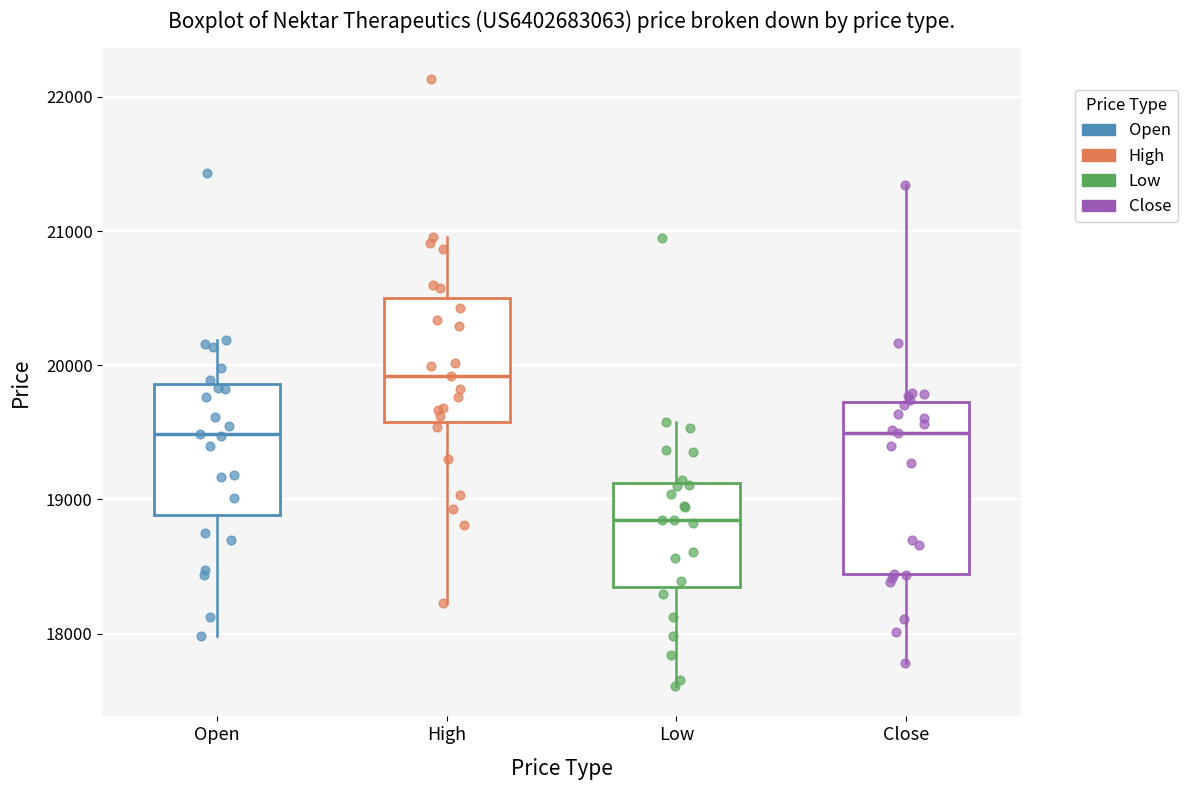

Which box is the tallest, from its lower edge to its upper edge?

Close